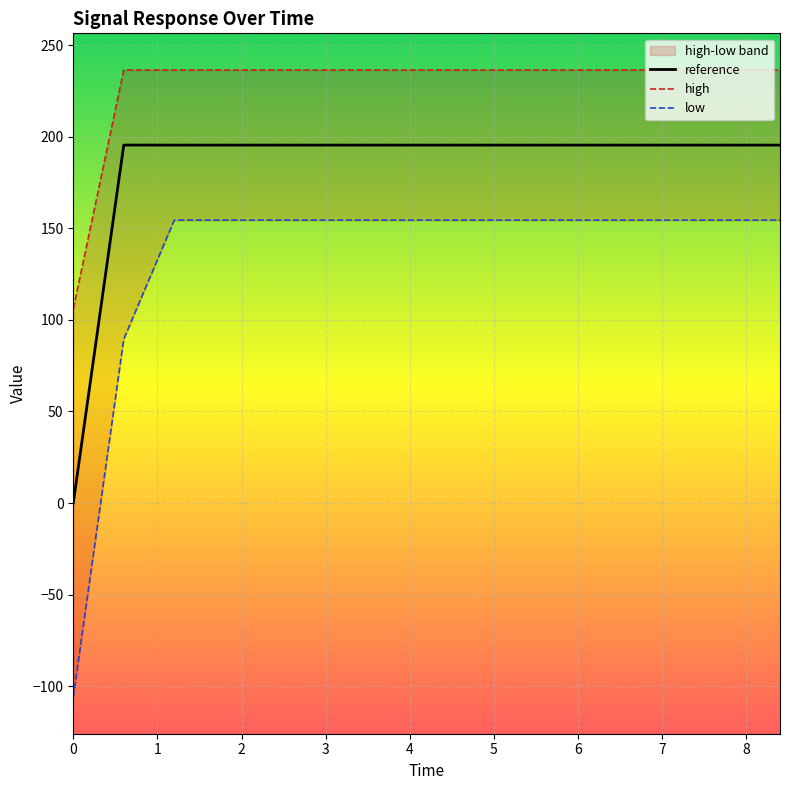

List the series in order of their peak value, highest first.

high, reference, low